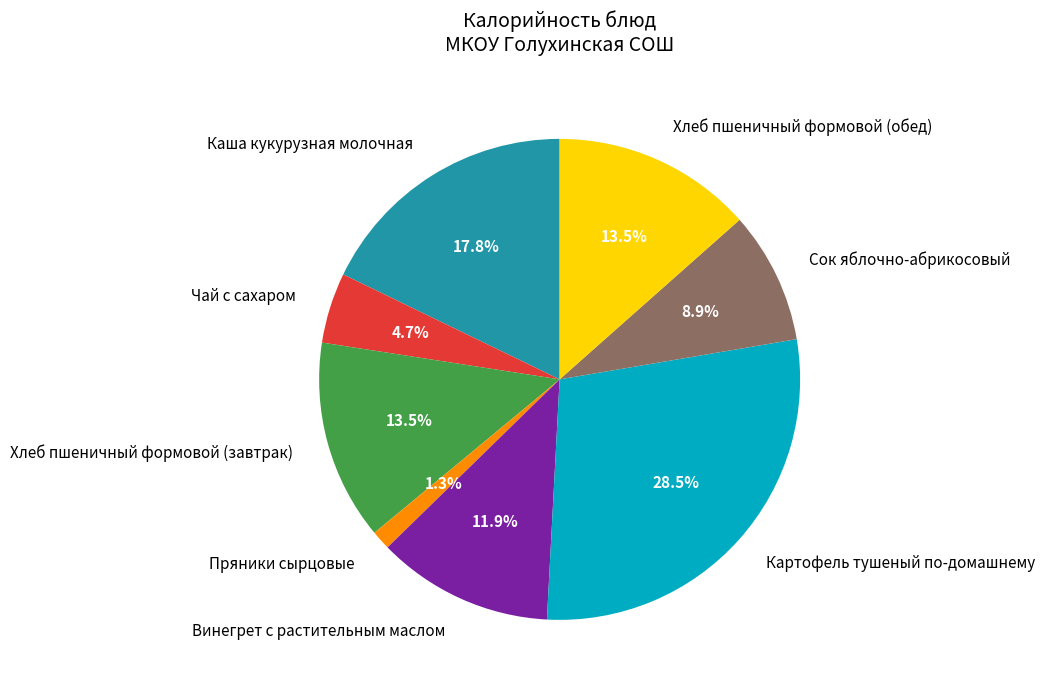

How much of the chart is everything except Чай с сахаром?

95.3%